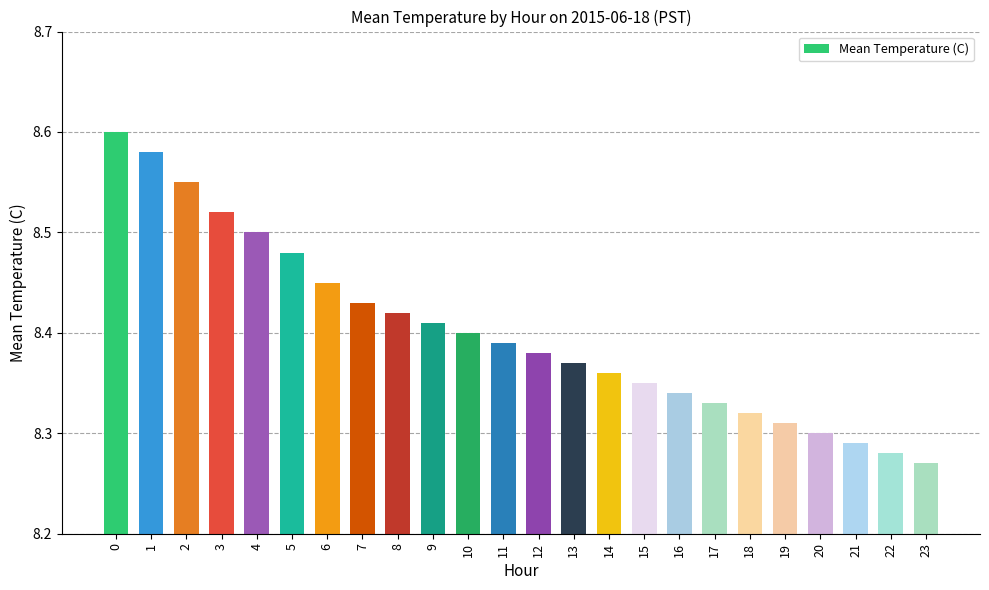

List the labels in order of value, smallest first.

23, 22, 21, 20, 19, 18, 17, 16, 15, 14, 13, 12, 11, 10, 9, 8, 7, 6, 5, 4, 3, 2, 1, 0